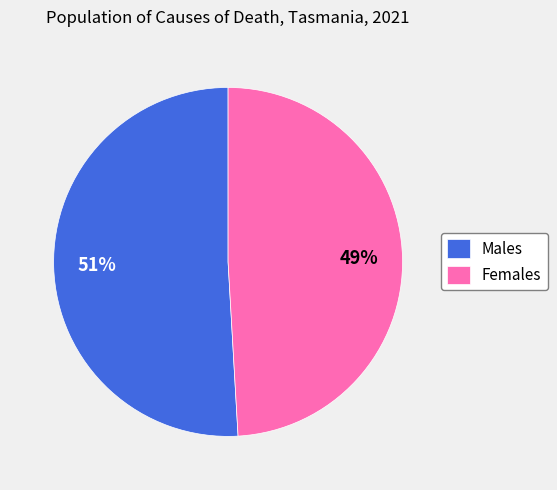

Count the number of slices in the pie.

2